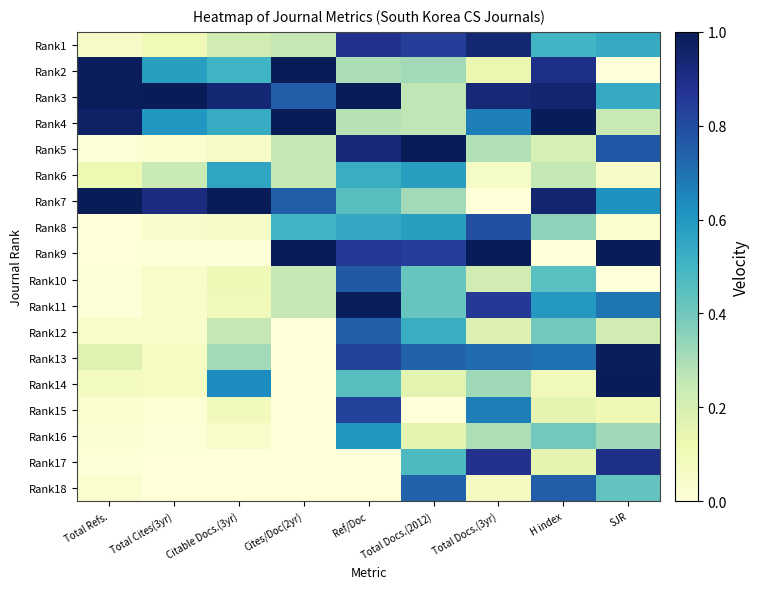

At SJR, list the series in order from largest to smallest.

Rank9, Rank14, Rank13, Rank17, Rank5, Rank11, Rank7, Rank1, Rank3, Rank18, Rank16, Rank4, Rank12, Rank15, Rank6, Rank8, Rank2, Rank10